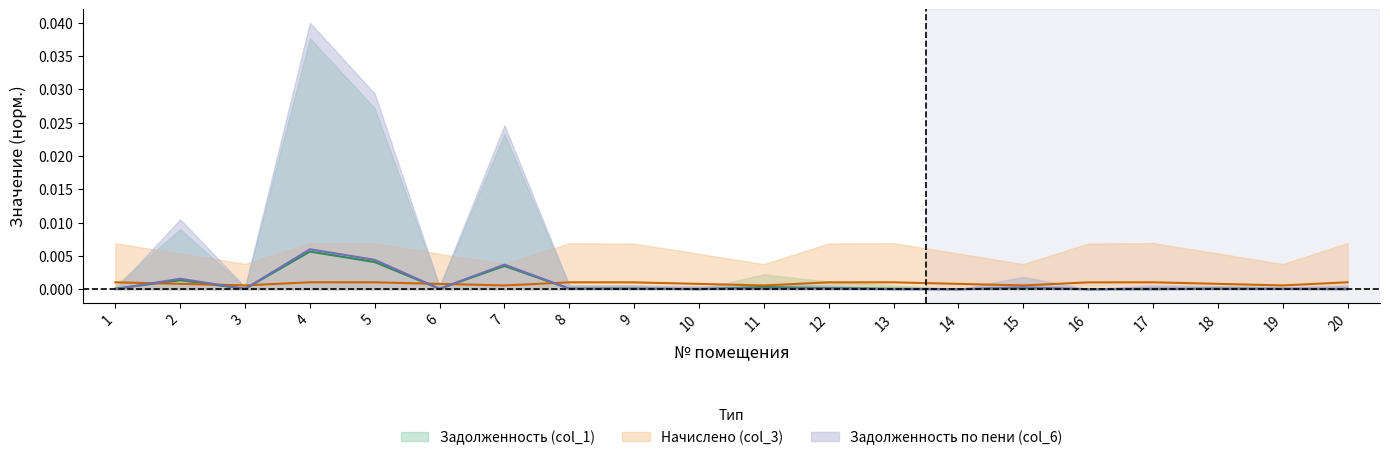

How many times do Начислено (col_3) and Задолженность (col_1) cross each other?

6